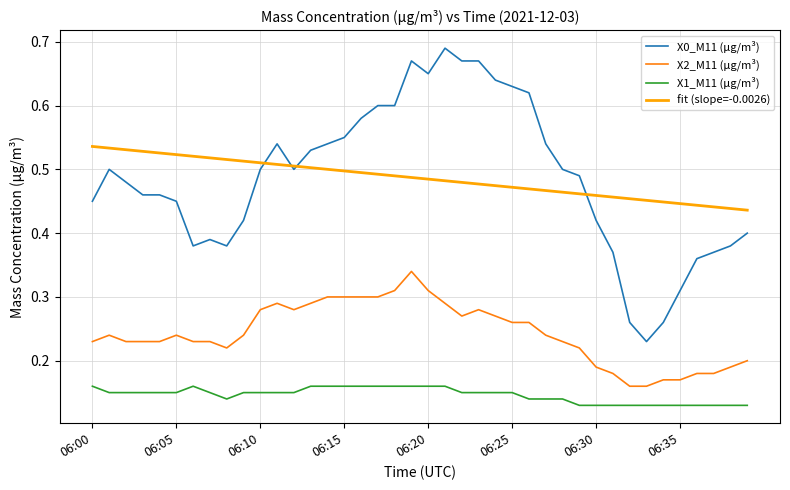

Which series has the widest spread of values?

X0_M11 (μg/m³)